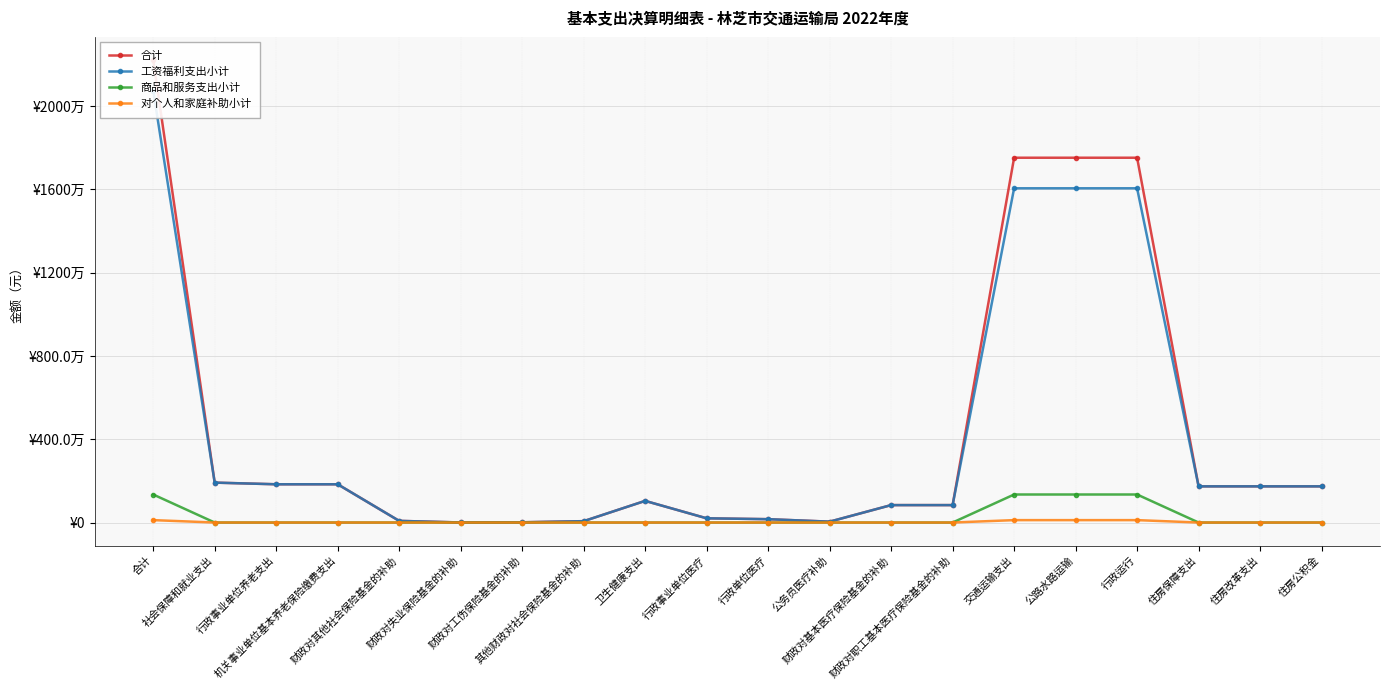

Which series has the largest total across all categories?

合计